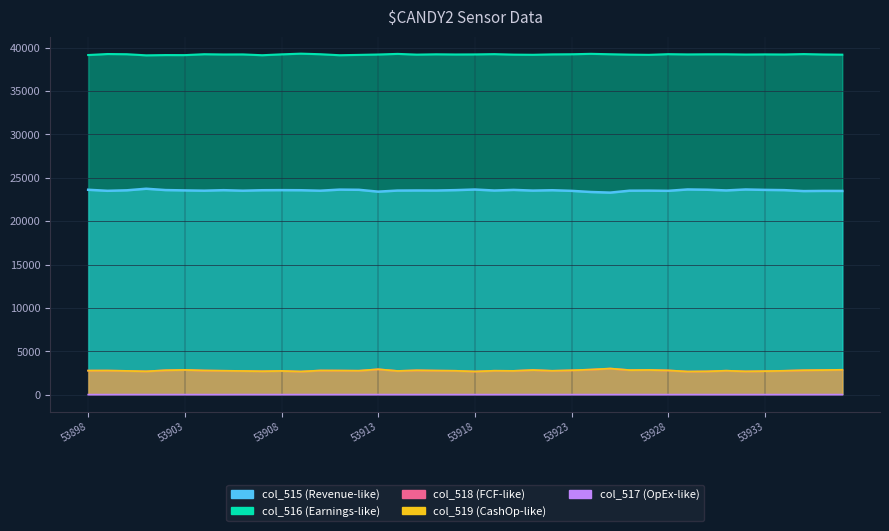

True or false: col_518 and col_516 cross at least once.

False